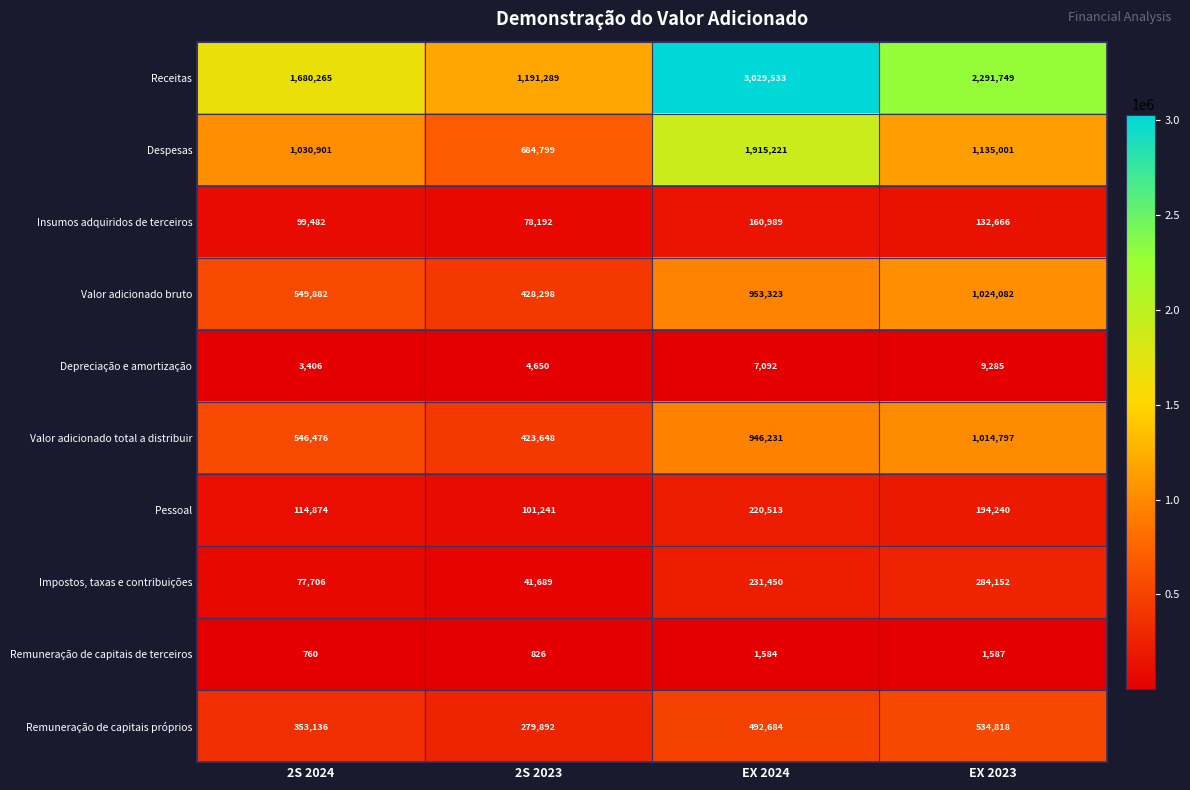

At how many categories does at least one series exceed 2930013?

1